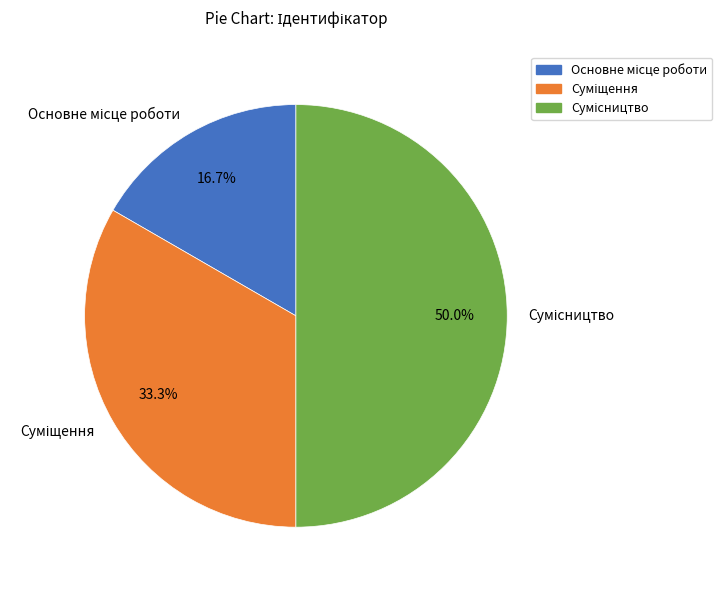

What is the smallest slice in the pie chart?

Основне місце роботи